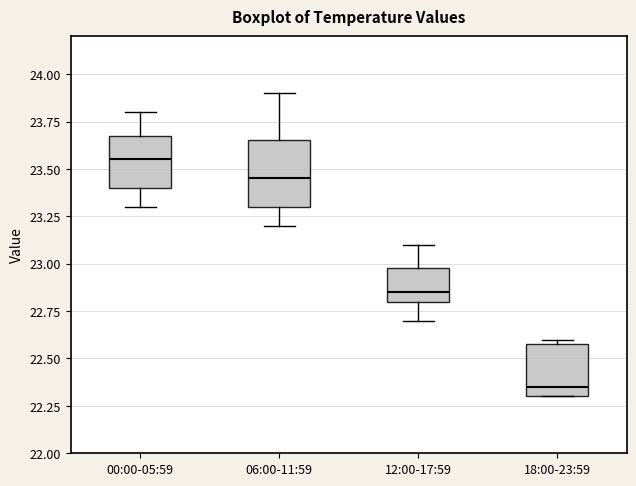

Reading left to right, read every box against the y-axis: the position of its median line, the range the box covers, and the ends of its whiskers. The values are not printed on the chart, so give them approximately, as read against the axis.

00:00-05:59: median 23.55, box 23.40 to 23.70, whiskers 23.30 to 23.80
06:00-11:59: median 23.45, box 23.30 to 23.65, whiskers 23.20 to 23.90
12:00-17:59: median 22.85, box 22.80 to 23.00, whiskers 22.70 to 23.10
18:00-23:59: median 22.35, box 22.30 to 22.60, whiskers 22.30 to 22.60 (just above the box's upper edge)